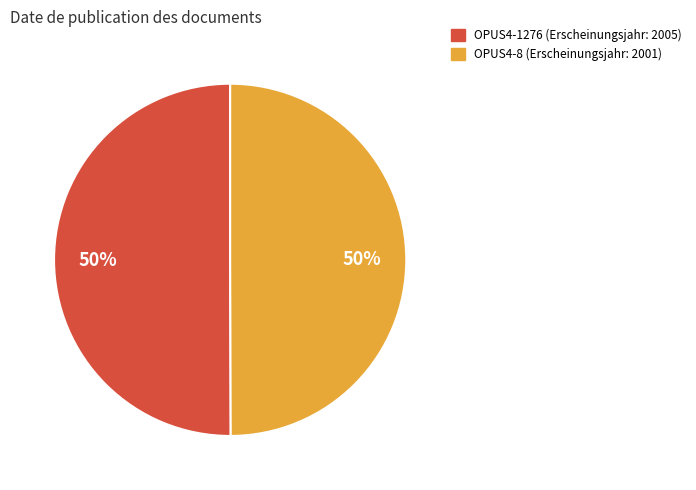

To the nearest percent, what is the average slice percentage?

50%